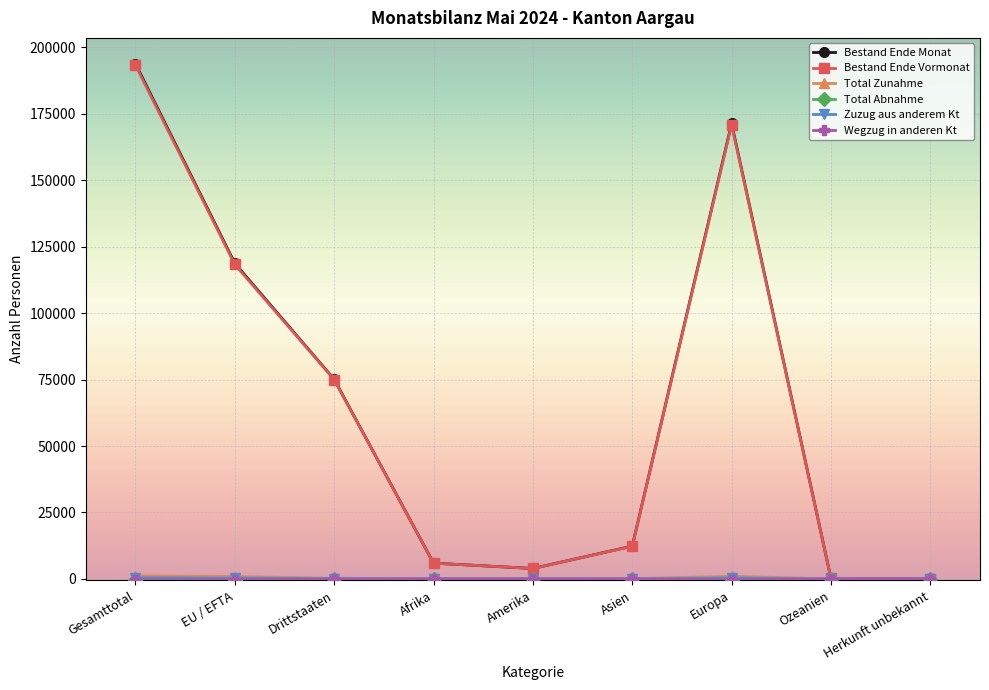

The value of Bestand Ende Monat at Gesamttotal is 264916. True or false?

False